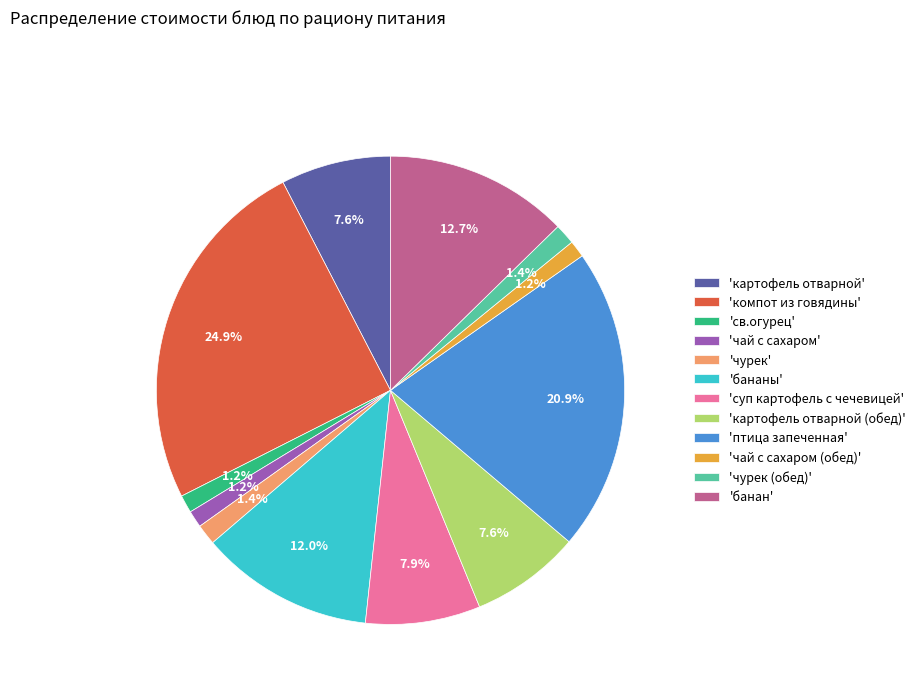

Do 'св.огурец' and 'птица запеченная' together represent more than half of the pie?

No